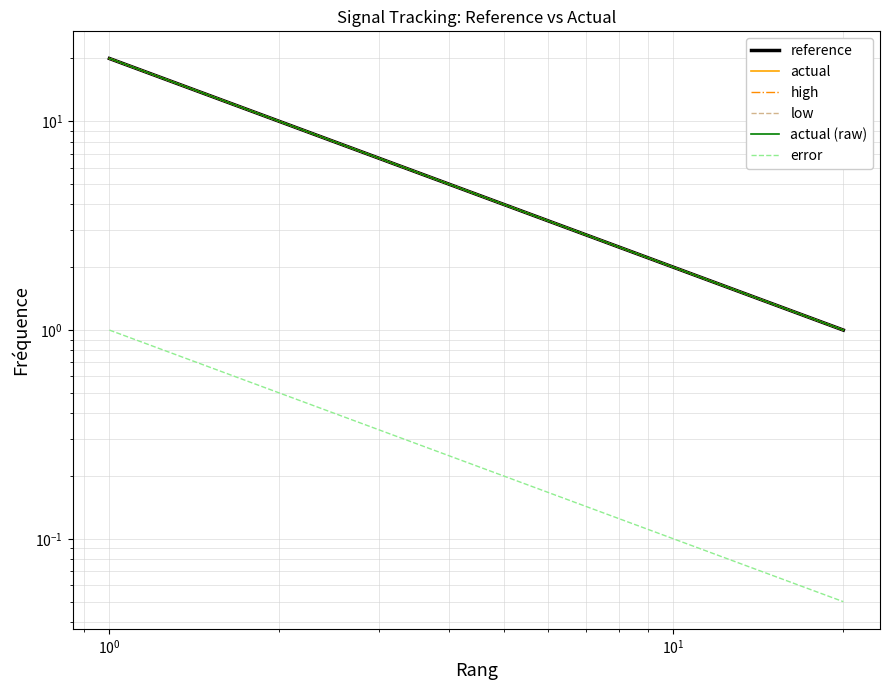

True or false: actual and actual (raw) intersect in this chart.

False